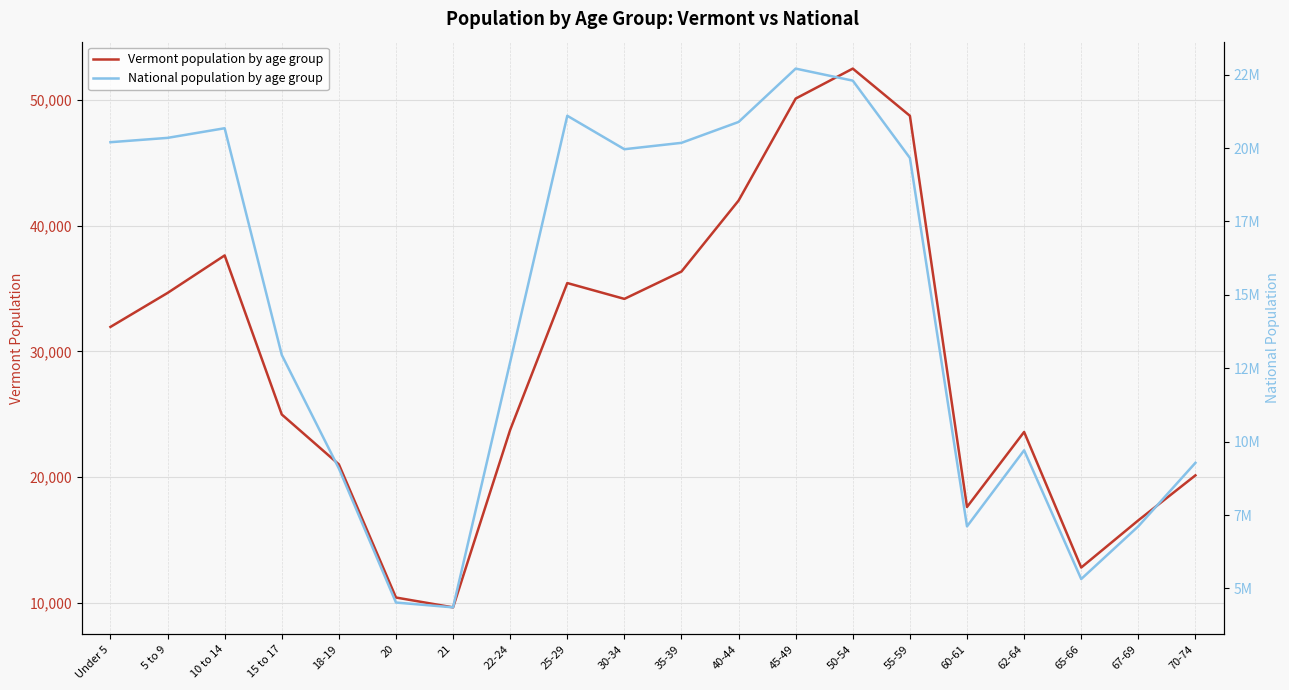

What is the difference between the highest and lowest values at 55-59?

19616066